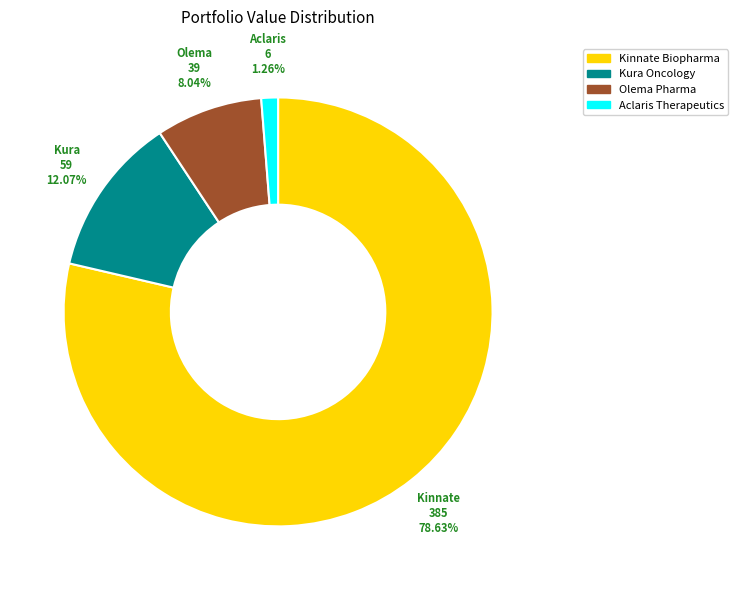

To the nearest percent, what is the difference between the largest and smallest slice percentages?

77%